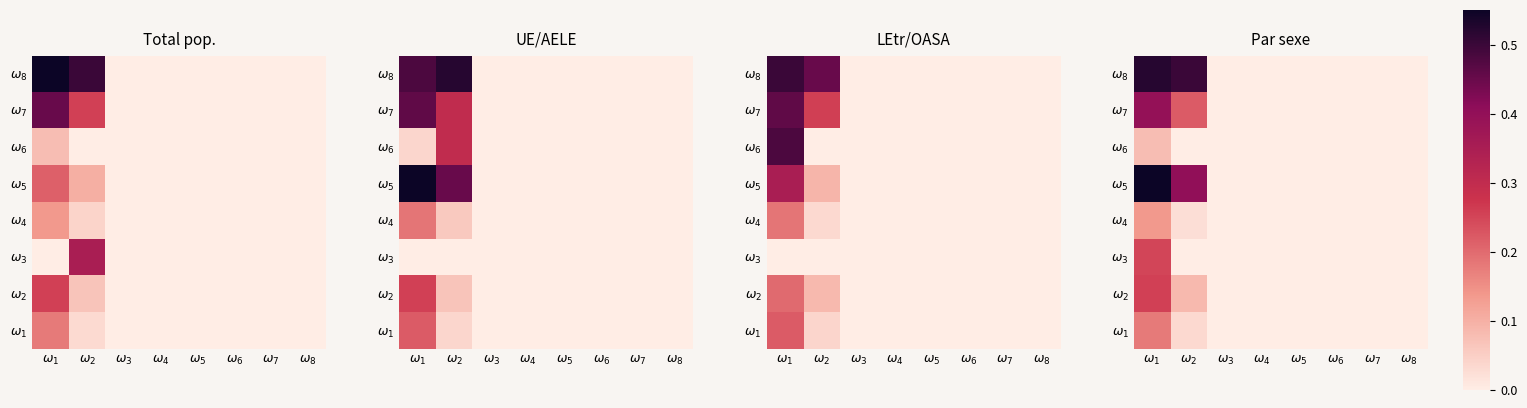

Which category has the lowest value across all series?

$\omega_3$